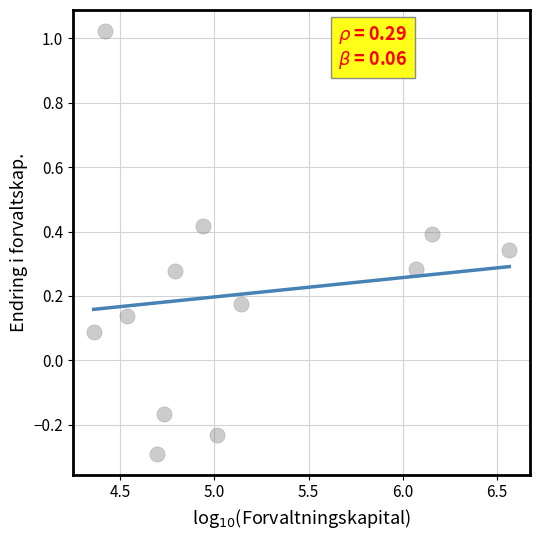

What is the range of X values (max minus min)?

2.2